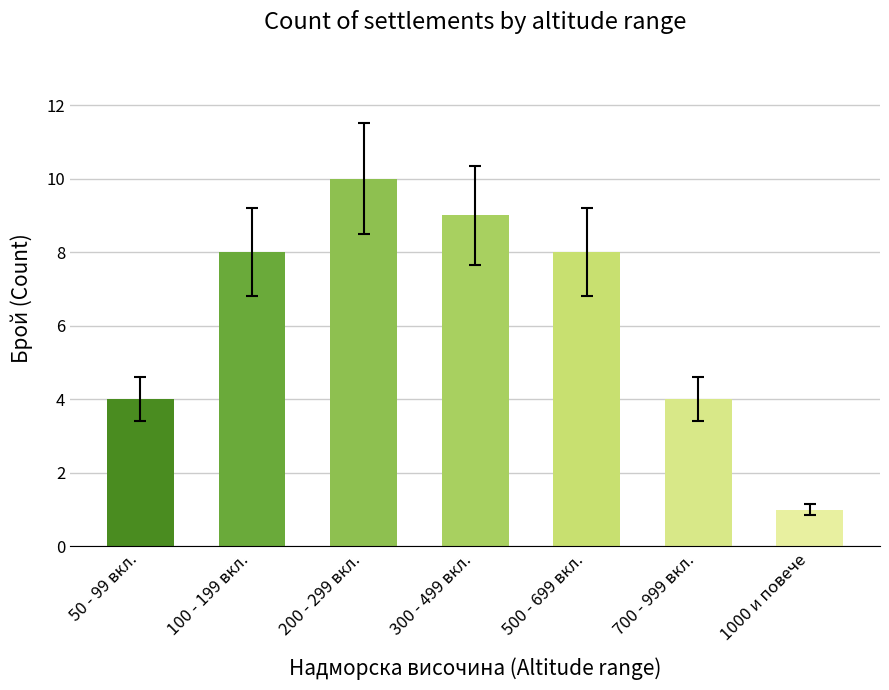

Reading right to left, what are all the values shown in this chart?

1000 и повече=1	700 - 999 вкл.=4	500 - 699 вкл.=8	300 - 499 вкл.=9	200 - 299 вкл.=10	100 - 199 вкл.=8	50 - 99 вкл.=4